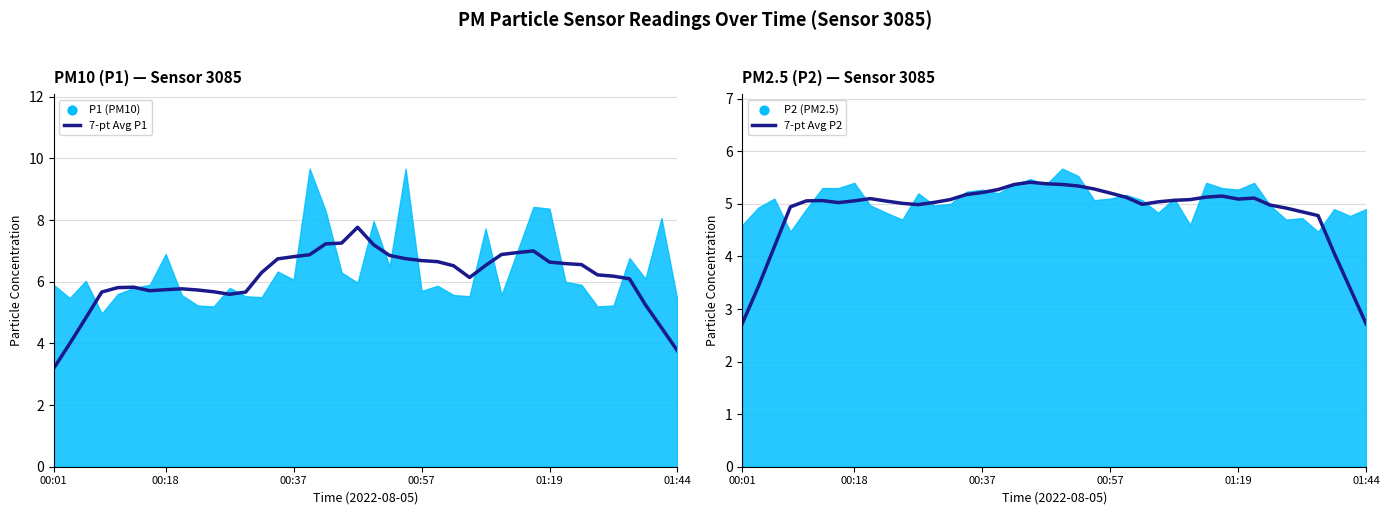

Which series contains the highest Y value?

7-pt Avg P1